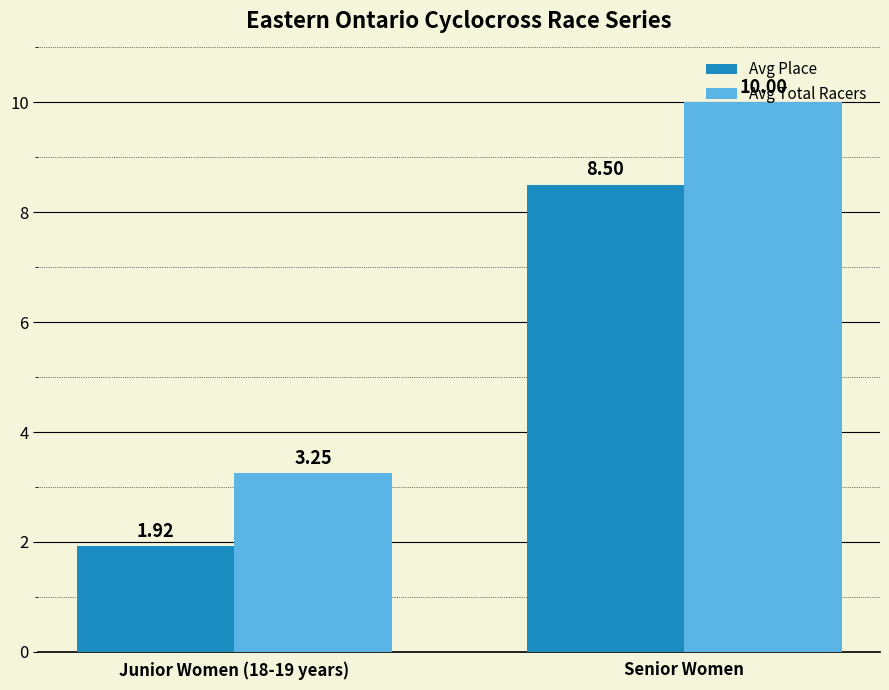

List the labels in order of Avg Total Racers value, largest first.

Senior Women, Junior Women (18-19 years)